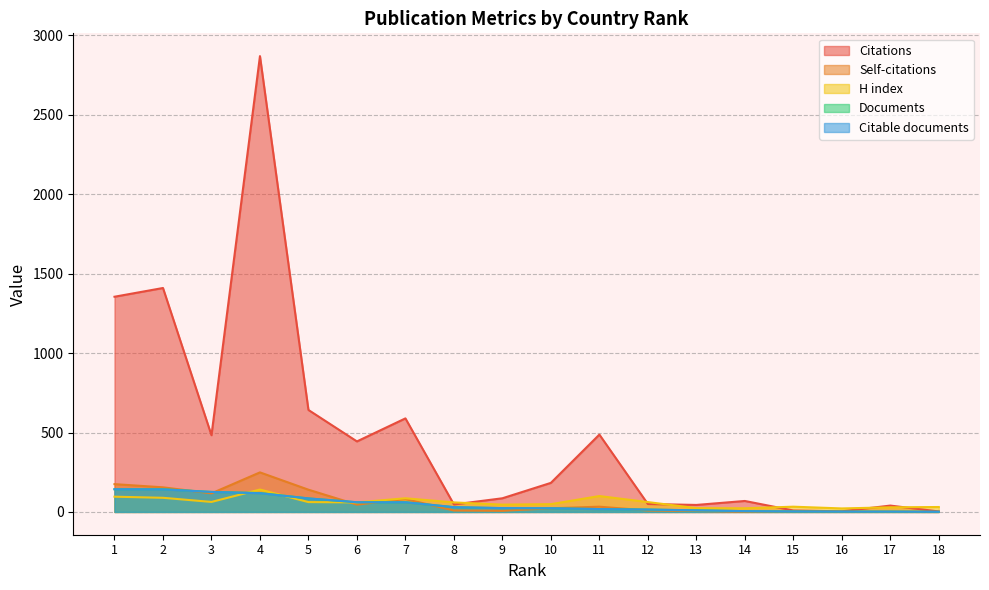

How many positive values does the Self-citations series have?

17